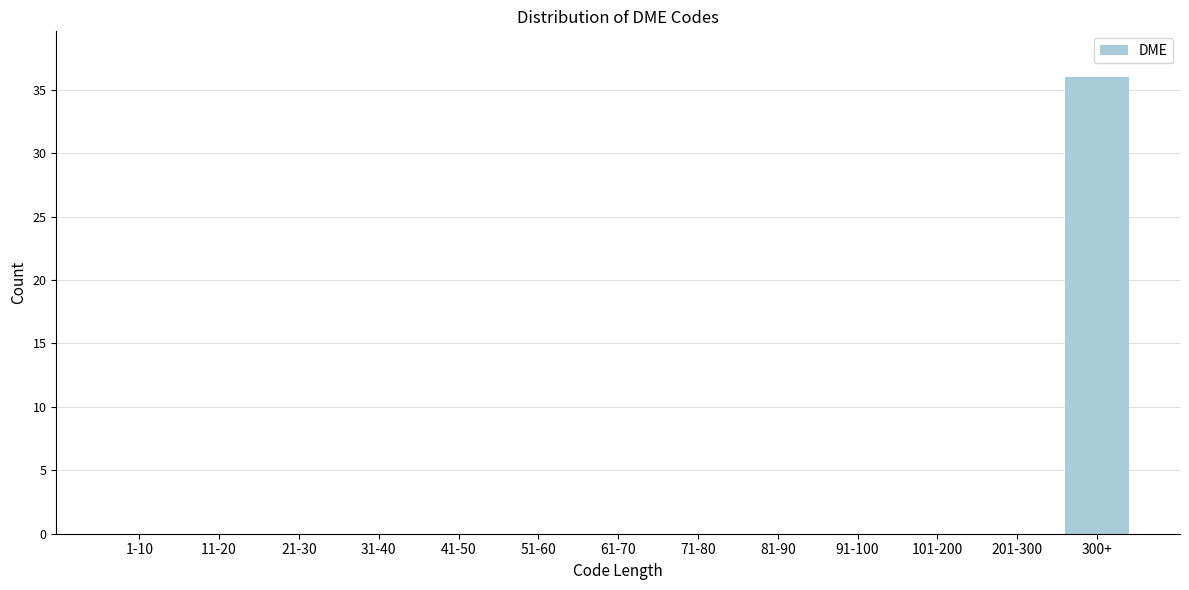

Reading right to left, extract all data points from this chart.

300+=36	201-300=0	101-200=0	91-100=0	81-90=0	71-80=0	61-70=0	51-60=0	41-50=0	31-40=0	21-30=0	11-20=0	1-10=0